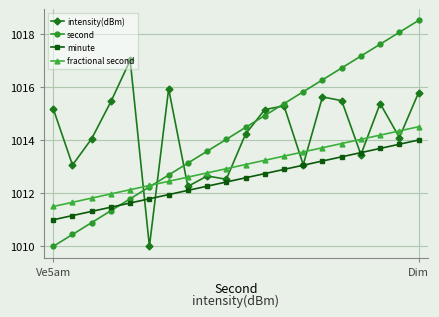

What is the value of the intensity(dBm) point at the 7th from the left?

1015.9